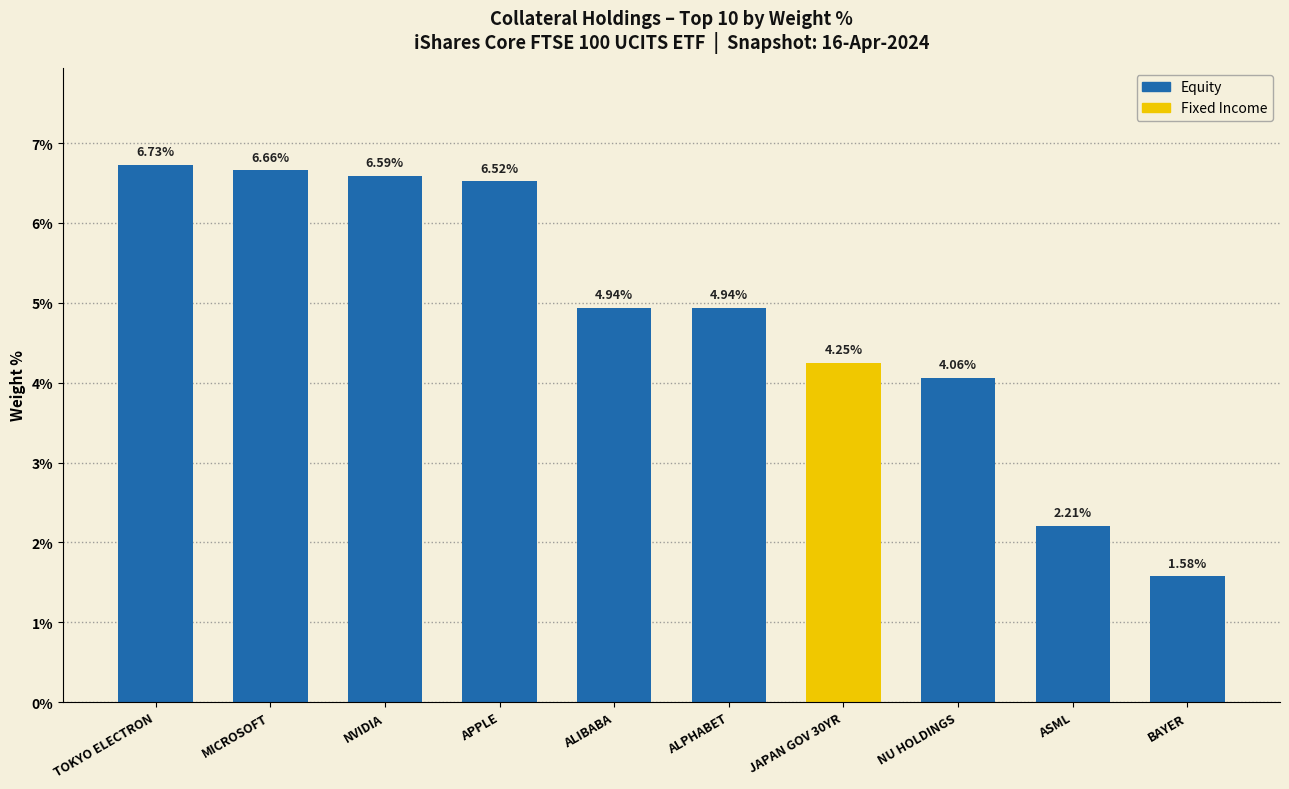

At which label is the value closest to 4?

NU HOLDINGS